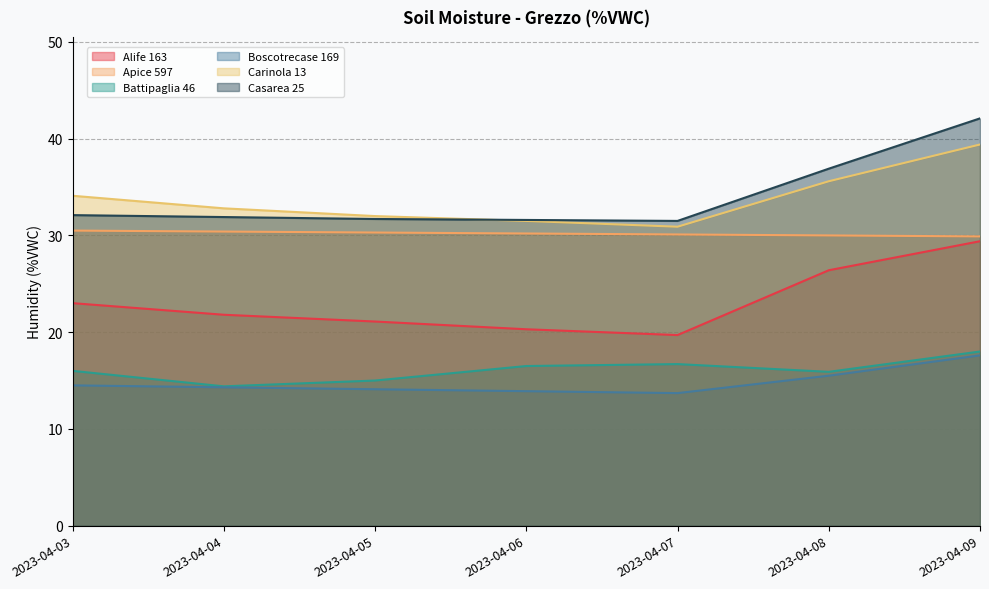

What value does the Boscotrecase 169 series have at 2023-04-04?

14.3